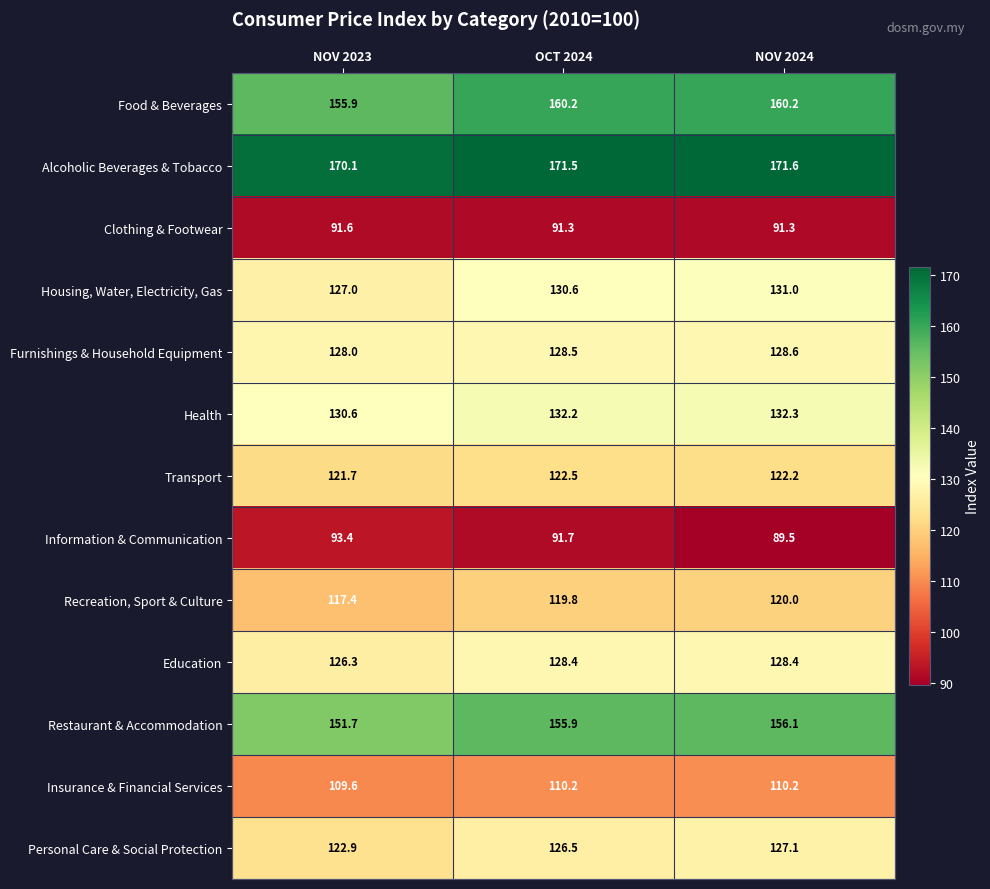

Between OCT 2024 and NOV 2024, which series saw the biggest shift?

Information & Communication